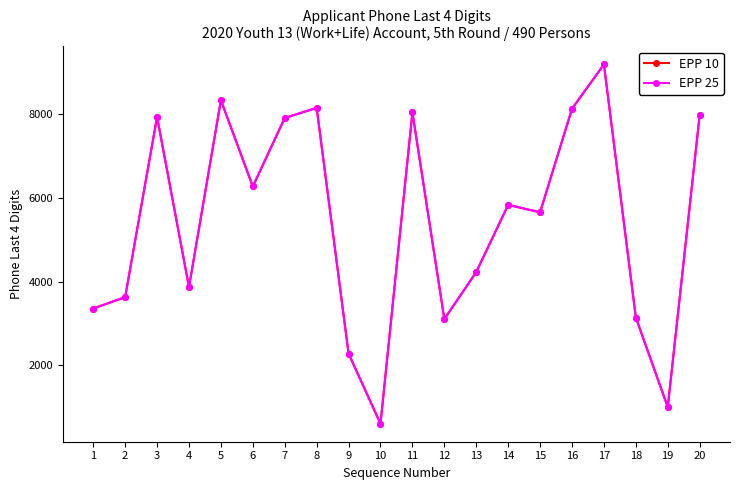

The value of EPP 10 at 8 is 3477. True or false?

False